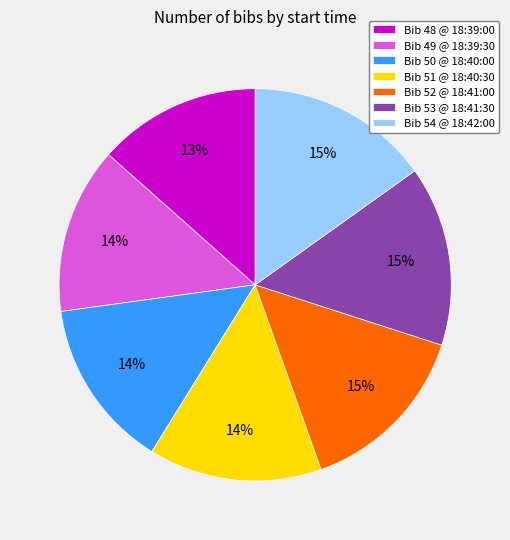

The Bib 52 @ 18:41:00 slice represents 29% of the pie. True or false?

False